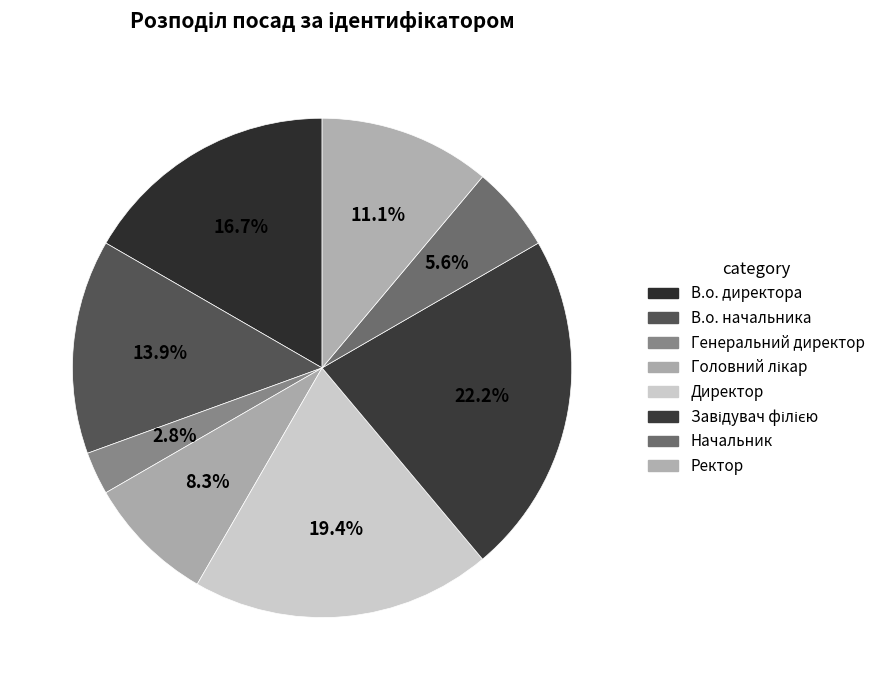

Is there any slice that represents more than half of the pie?

No